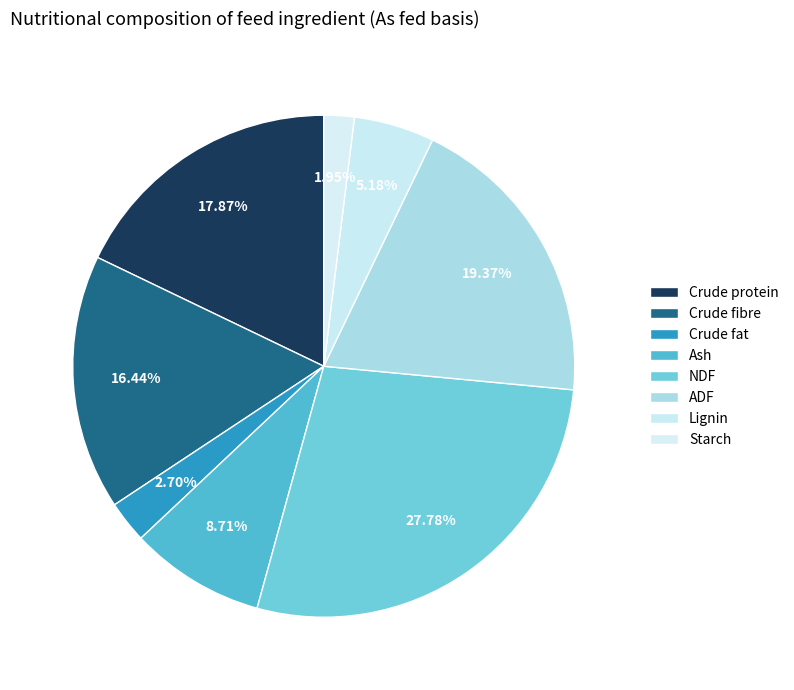

Rank the categories by value from lowest to highest.

Starch, Crude fat, Lignin, Ash, Crude fibre, Crude protein, ADF, NDF